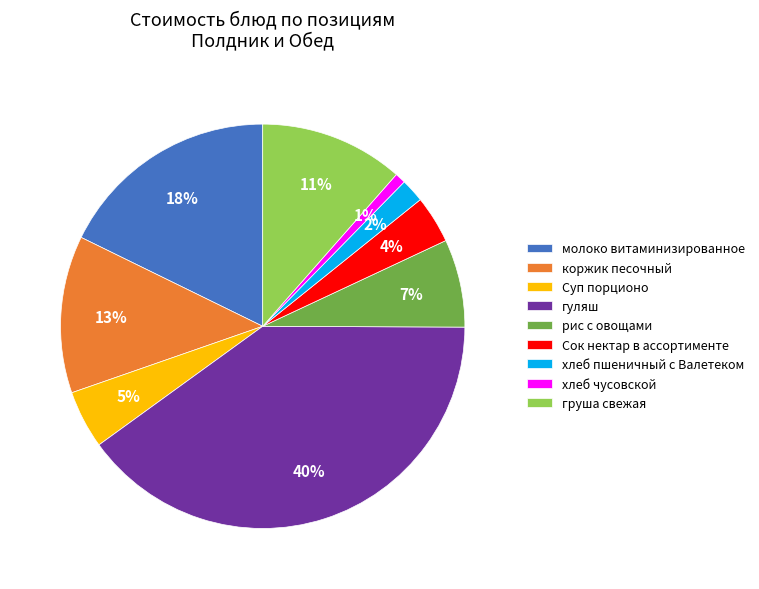

What is the ratio of the value at хлеб чусовской to the value at рис с овощами?

0.1